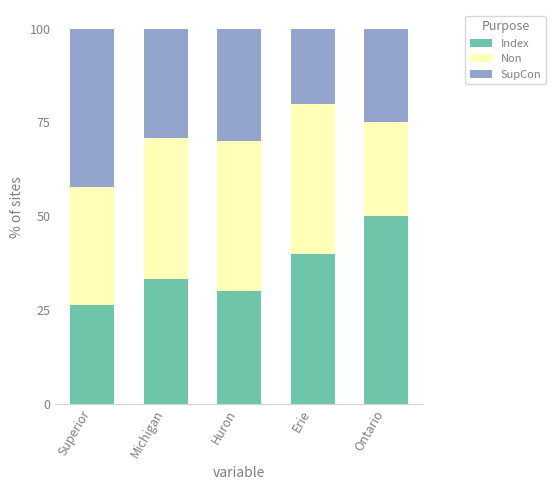

Reading left to right, transcribe the values for Index.

Superior=26.3	Michigan=33.3	Huron=30.0	Erie=40.0	Ontario=50.0